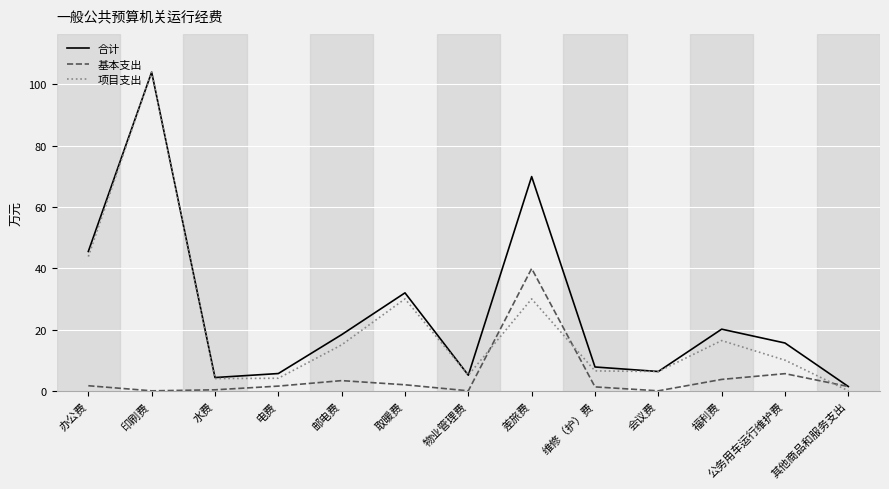

True or false: 基本支出 and 项目支出 intersect in this chart.

True